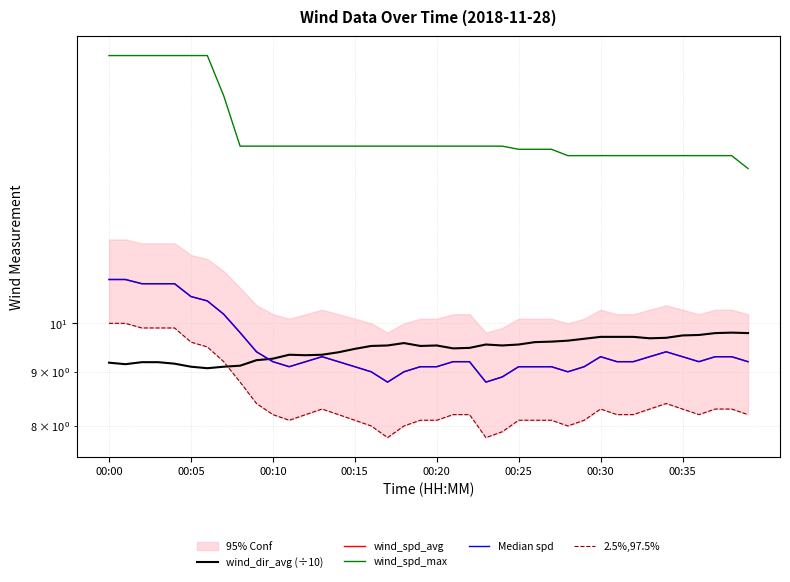

The value of wind_spd_avg at 00:20 is 19.1. True or false?

False